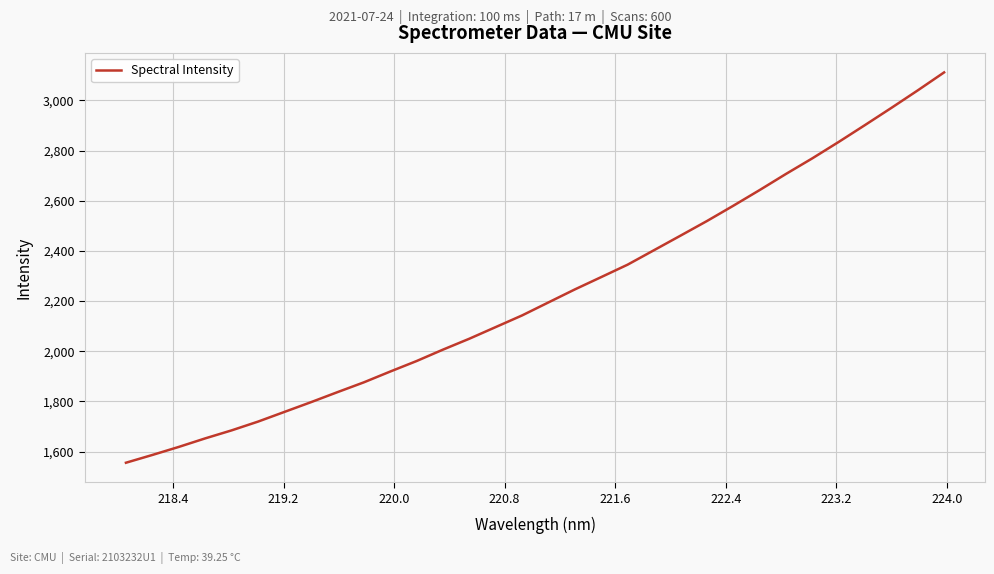

What is the smallest value displayed?

1555.7